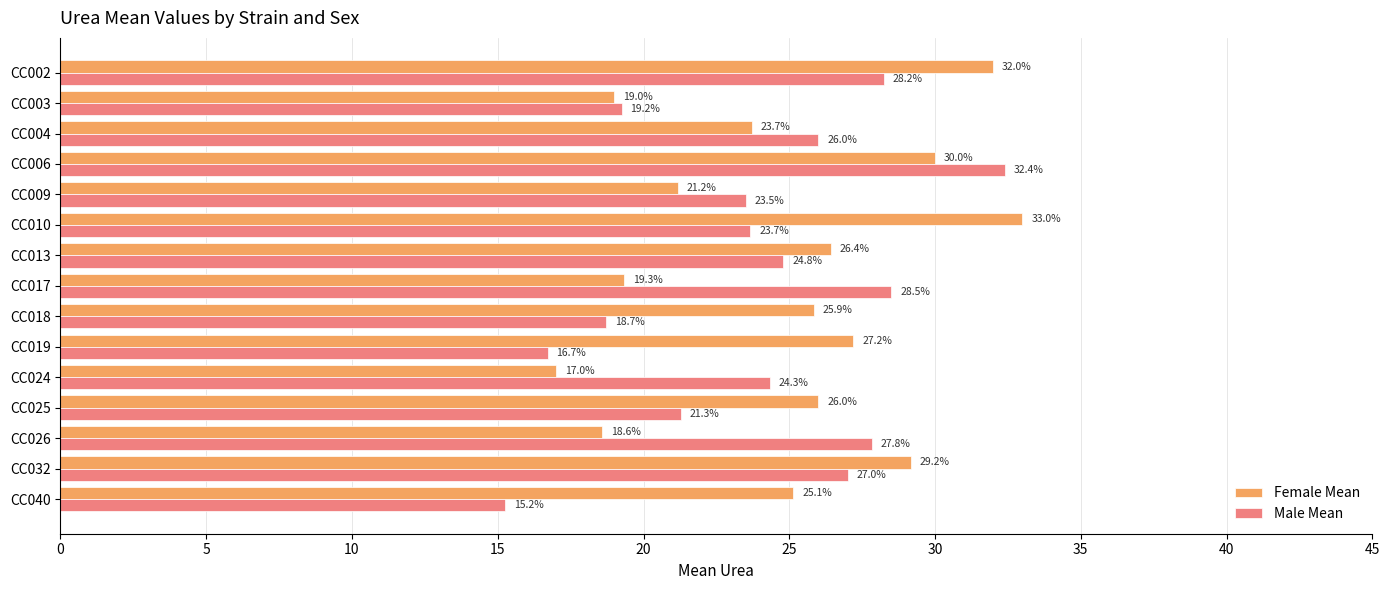

Which series changed the most between CC006 and CC010?

Male Mean